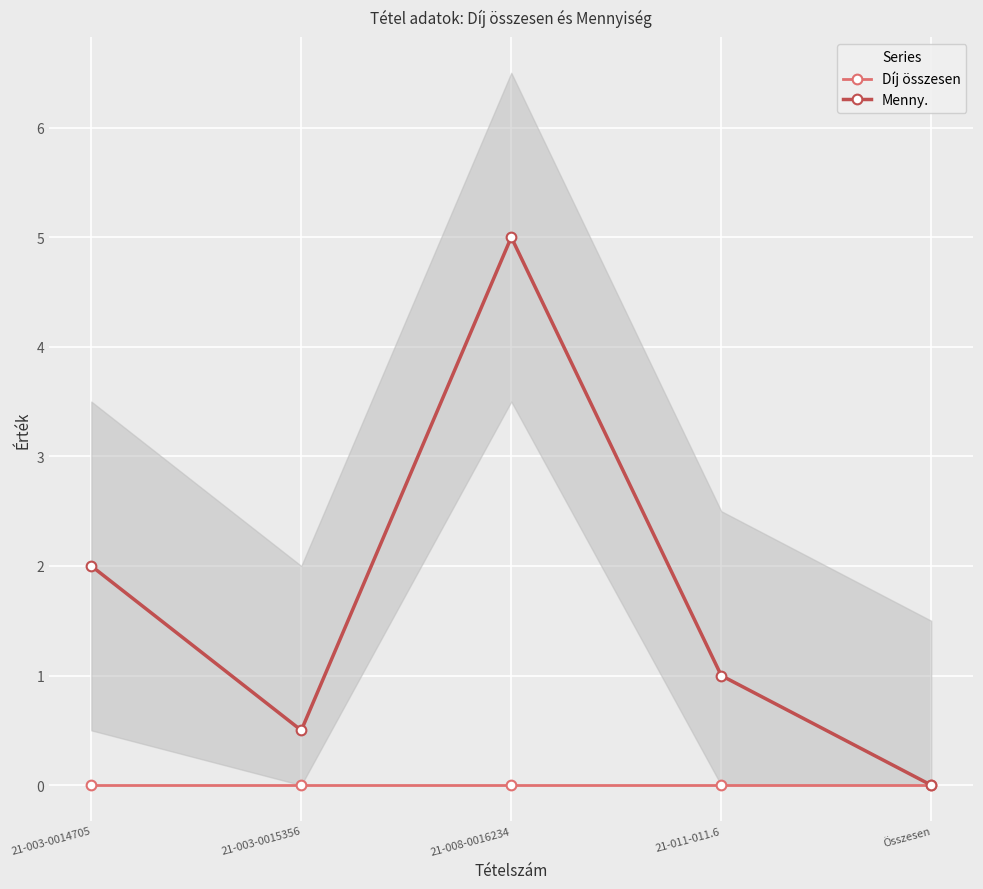

Count the number of data series in this chart.

2